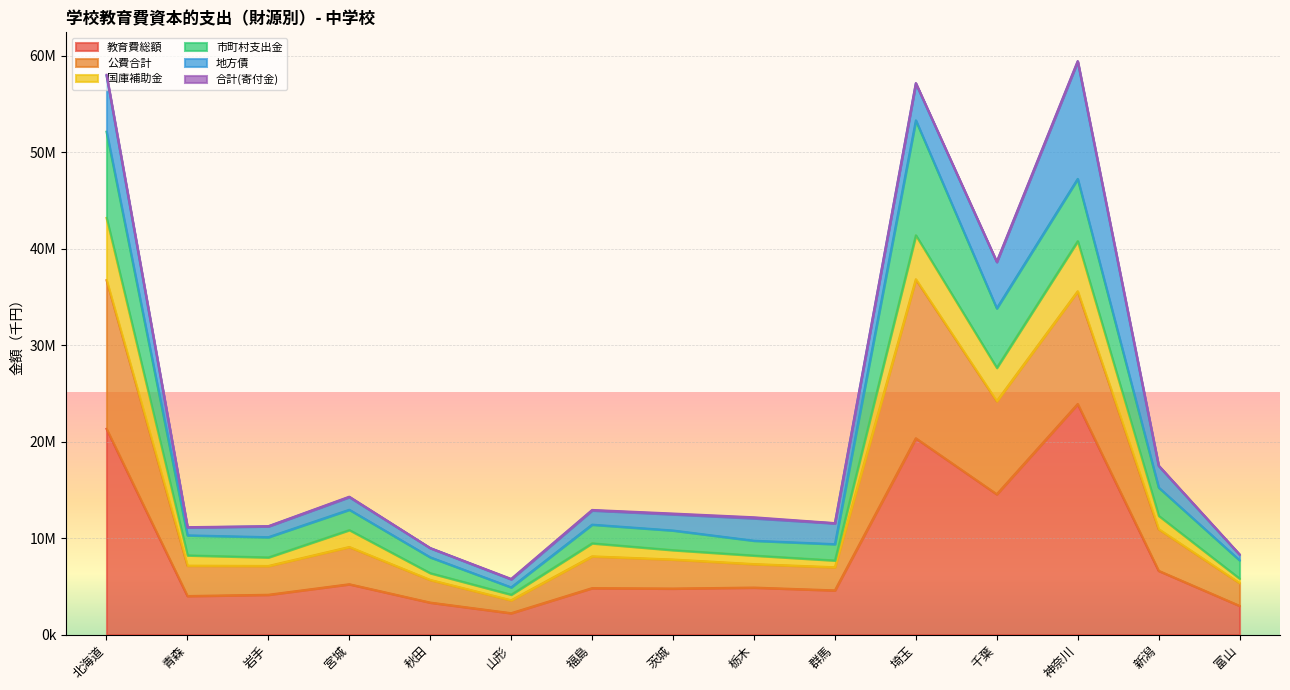

Is the value of 公費合計 at 北海道 greater than the value of 国庫補助金 at 北海道?

Yes